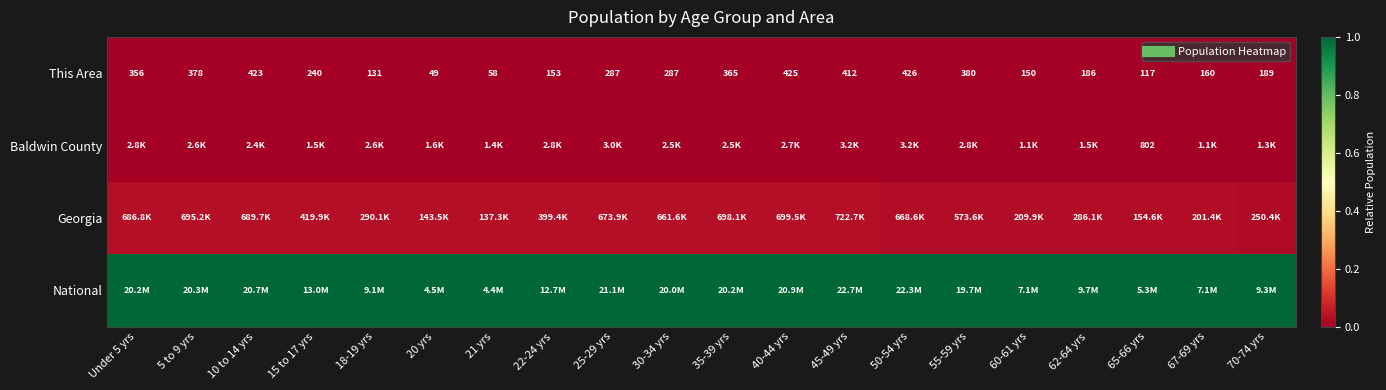

Is the value of This Area at 22-24 yrs greater than the value of National at 62-64 yrs?

No